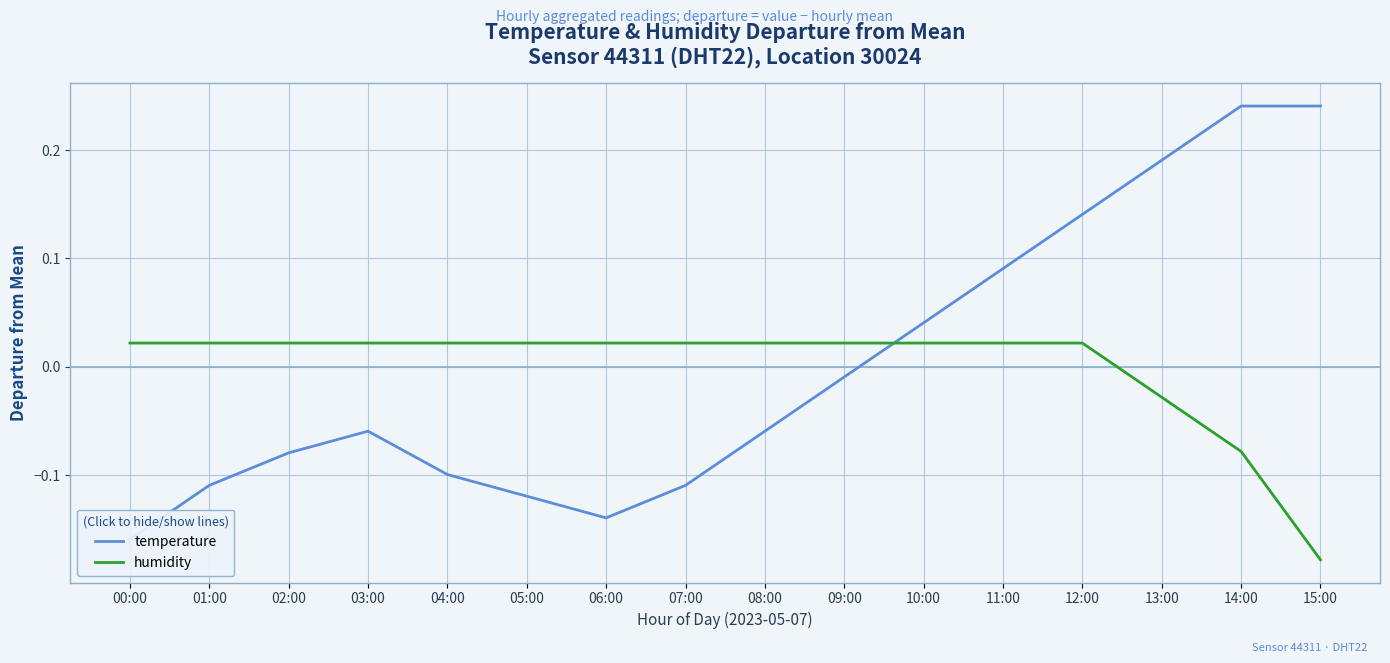

Between 04:00 and 12:00, which series saw the biggest shift?

temperature